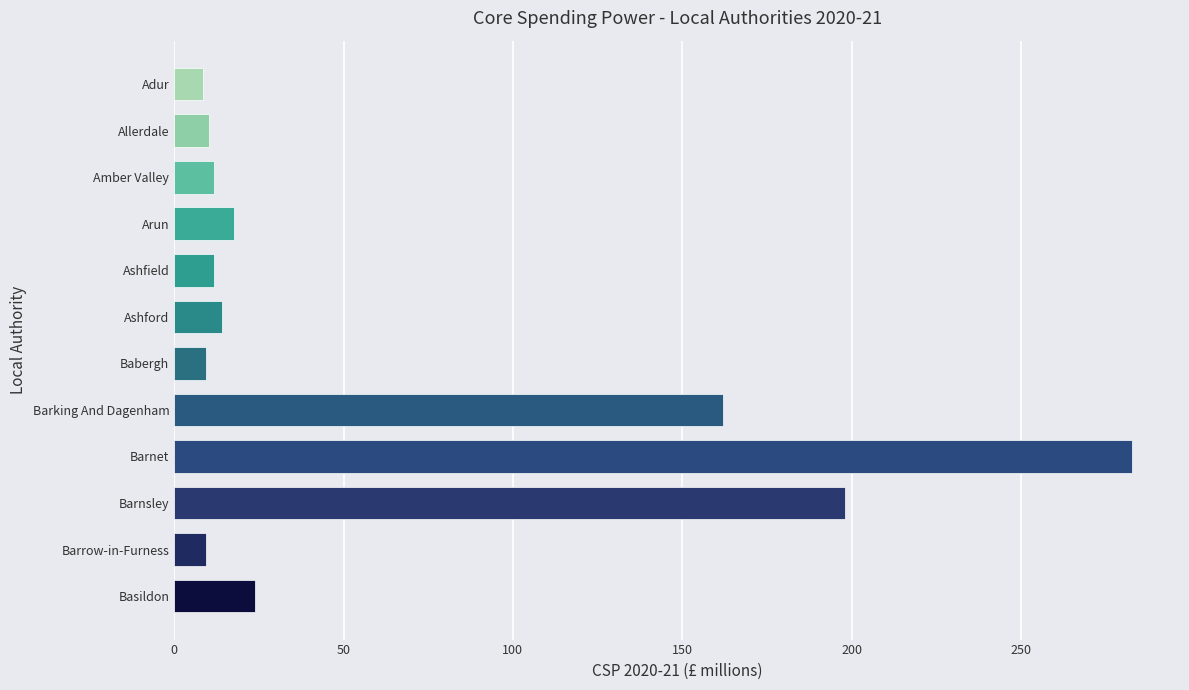

What is the smallest value displayed?

8.5